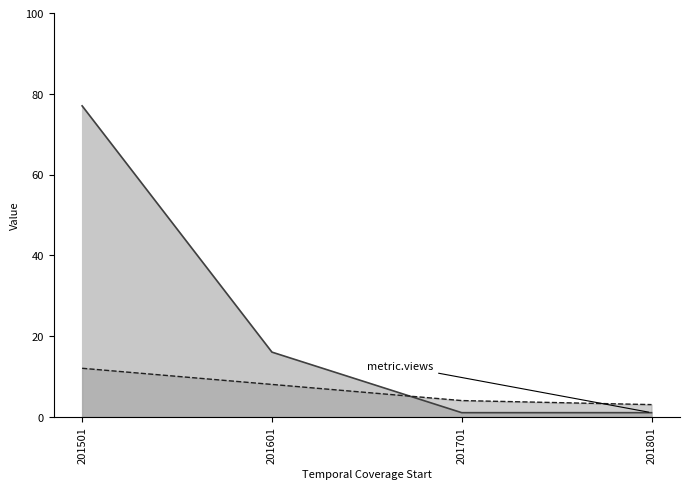

What is the value of the metric.views line point at the 3rd from the left?

1